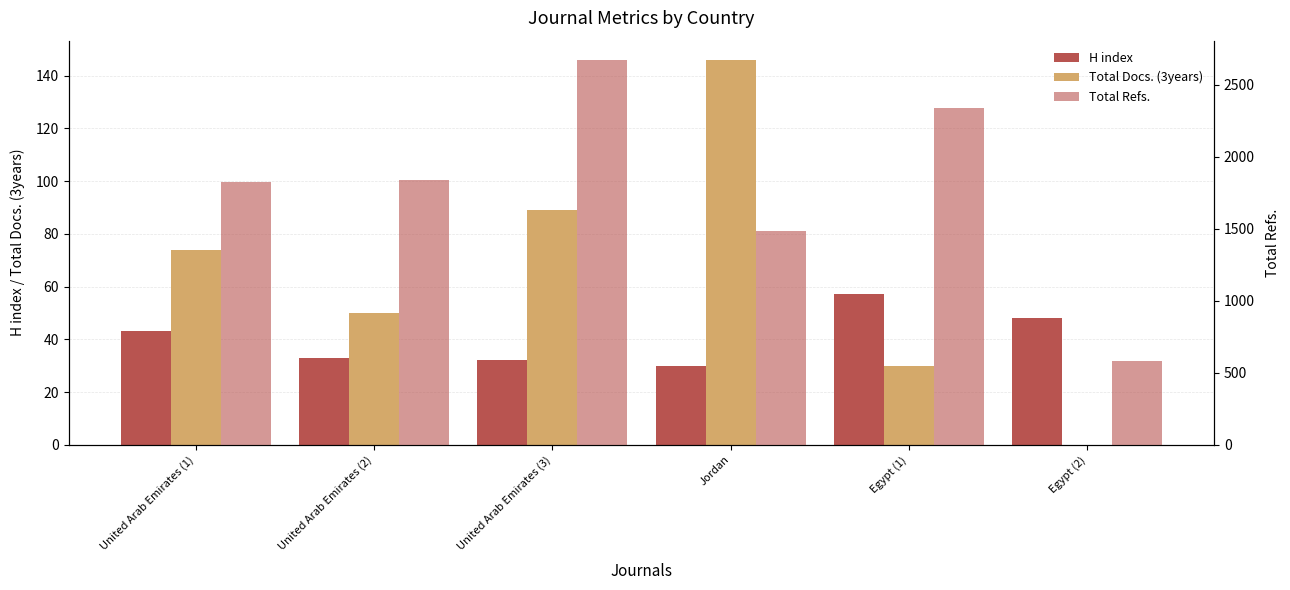

What are all the series names shown in the legend?

H index, Total Docs. (3years), Total Refs.